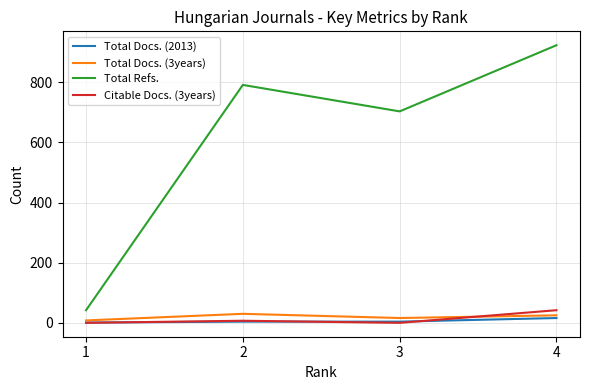

True or false: Total Docs. (3years) and Total Refs. intersect in this chart.

False